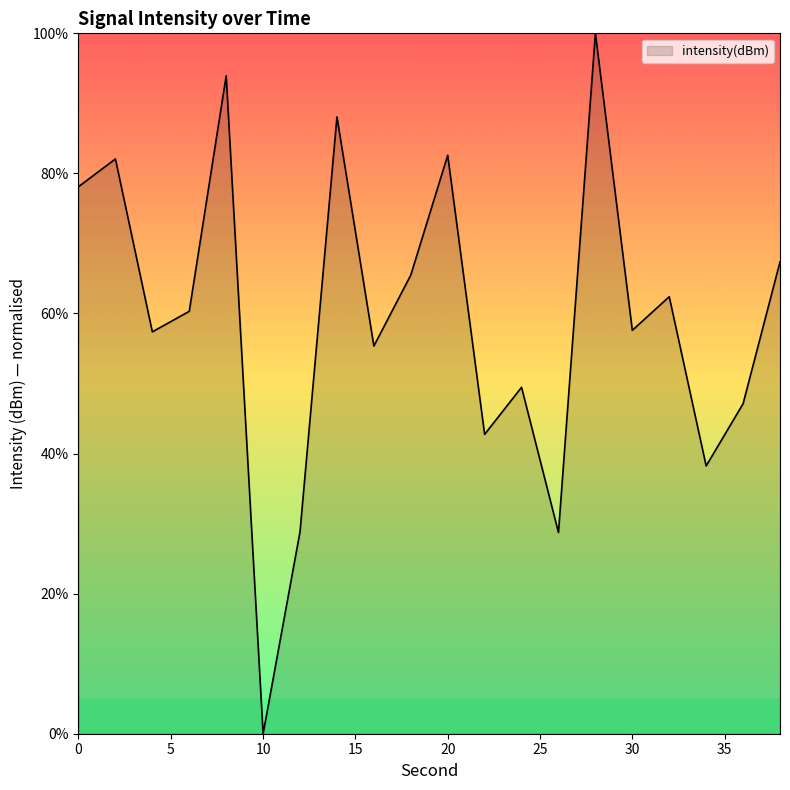

True or false: the data has more than 0 interior local peaks.

True